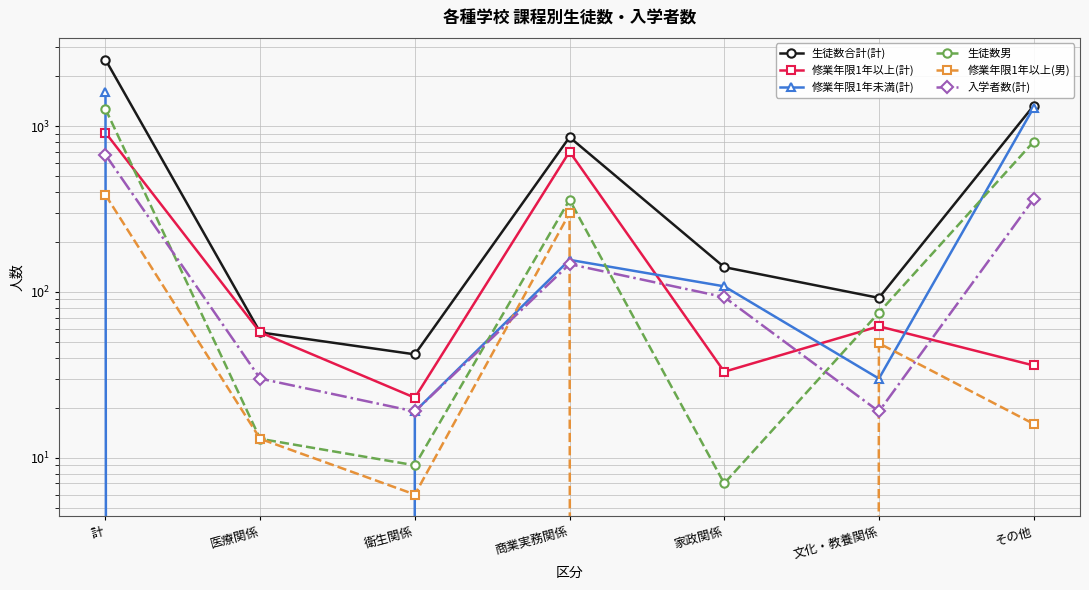

How many data points in 生徒数男 are less than 75?

3